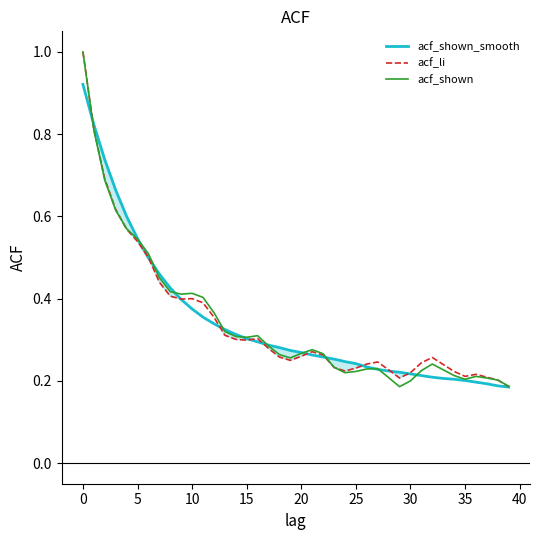

List the series in order of their overall mean, highest first.

acf_li, acf_shown, acf_shown_smooth